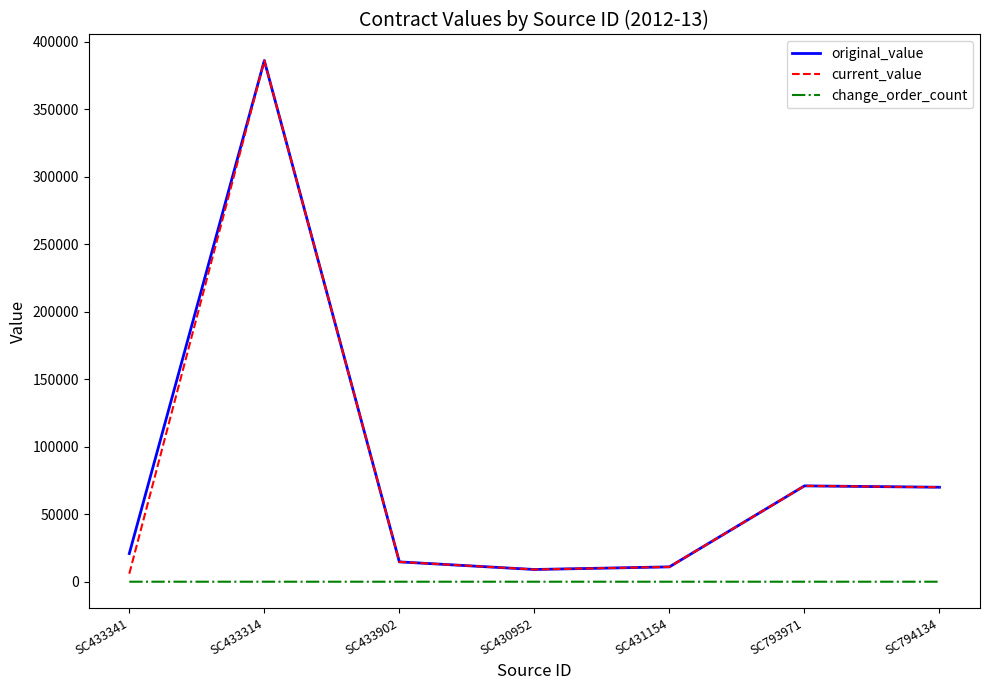

The value of original_value at SC433314 is 239896.5. True or false?

False